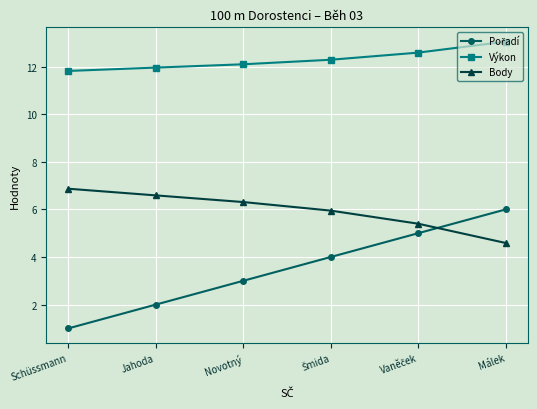

Read the Výkon value at Jahoda.

12.0